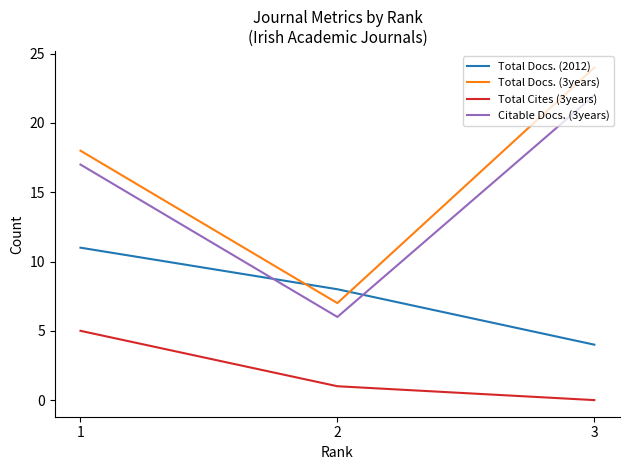

What is the difference between the maximum and second lowest values in the Total Docs. (3years) series?

6